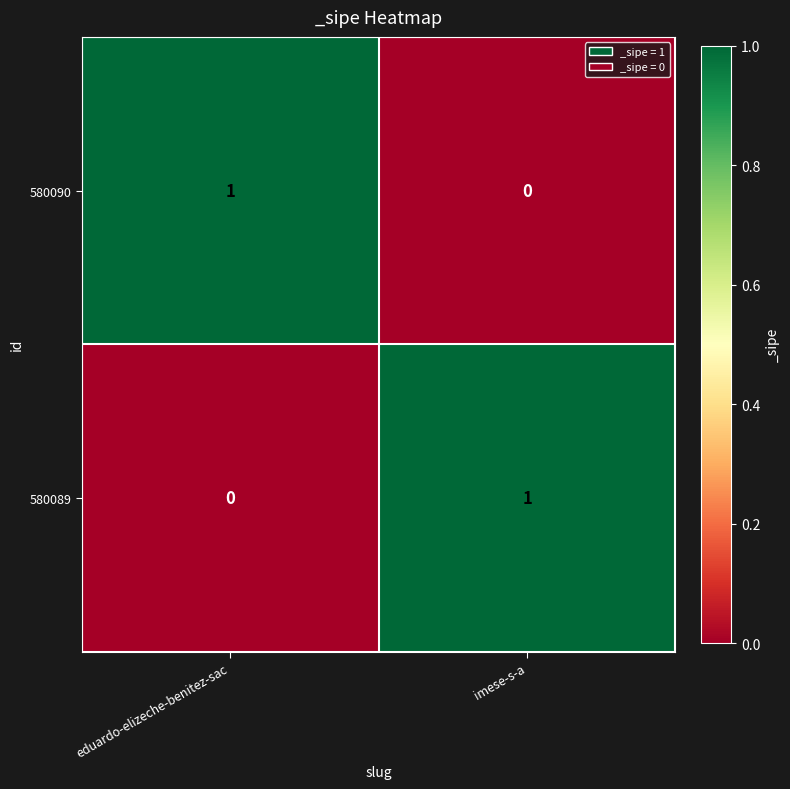

Where is 580089 nearest to the value 0?

eduardo-elizeche-benitez-sac